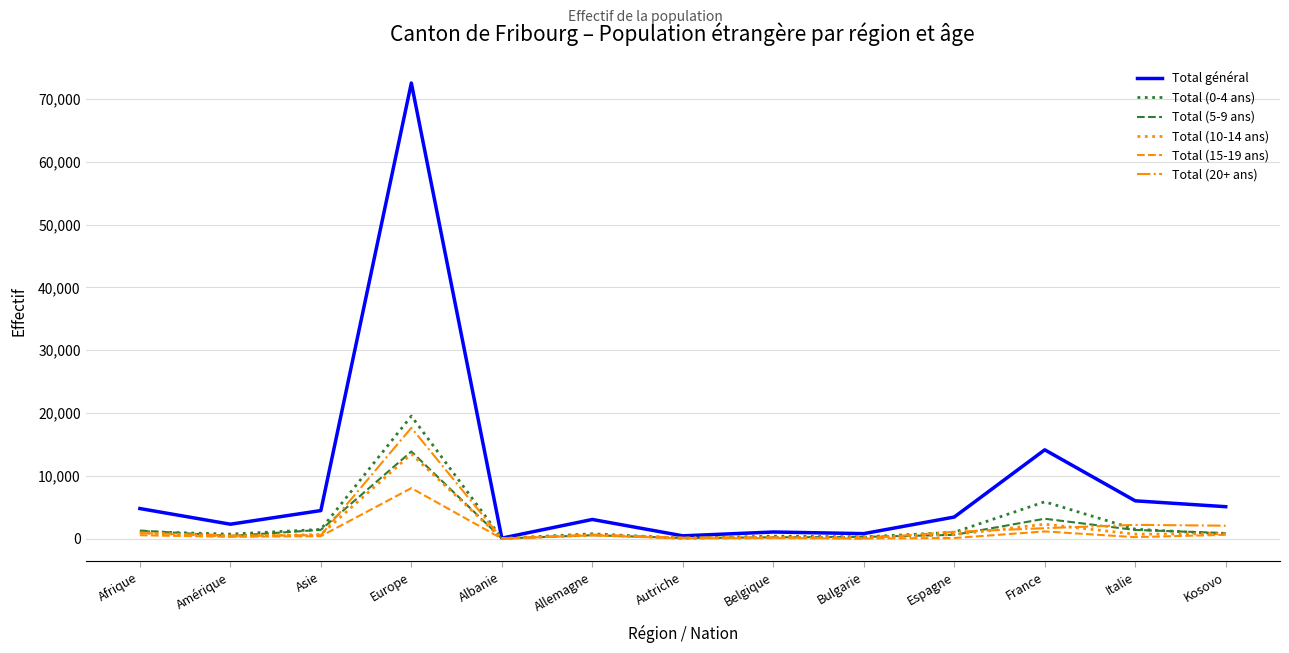

Which series has the largest total across all categories?

Total général